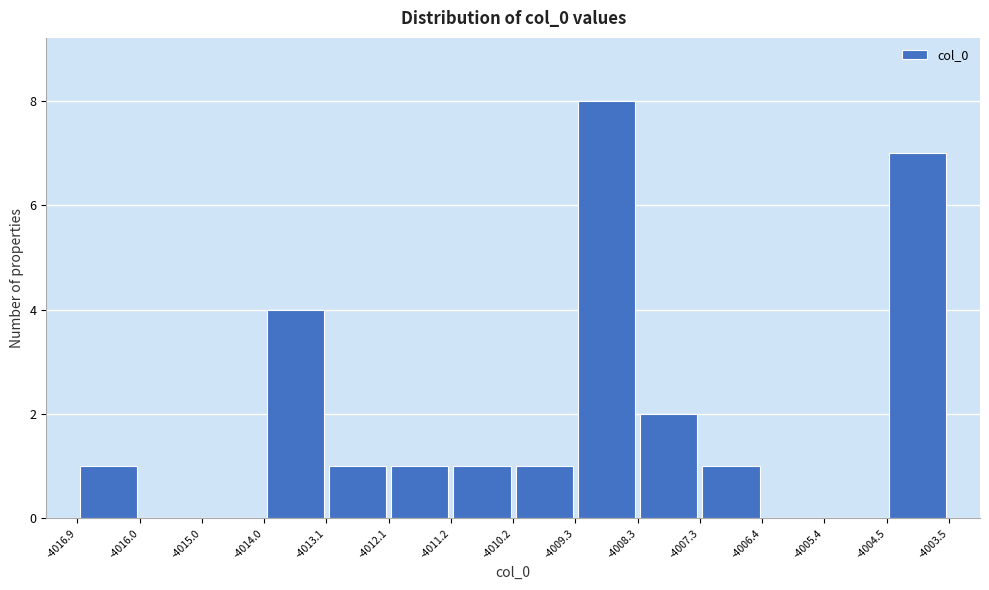

Reading left to right, transcribe this chart: for each bar, give the range it covers on the x-axis and its height. The values are not printed on the chart, so give them approximately, as read against the axis.

-4016.9 to -4016.0: 1
-4016.0 to -4015.0: 0
-4015.0 to -4014.0: 0
-4014.0 to -4013.1: 4
-4013.1 to -4012.1: 1
-4012.1 to -4011.2: 1
-4011.2 to -4010.2: 1
-4010.2 to -4009.3: 1
-4009.3 to -4008.3: 8
-4008.3 to -4007.3: 2
-4007.3 to -4006.4: 1
-4006.4 to -4005.4: 0
-4005.4 to -4004.5: 0
-4004.5 to -4003.5: 7